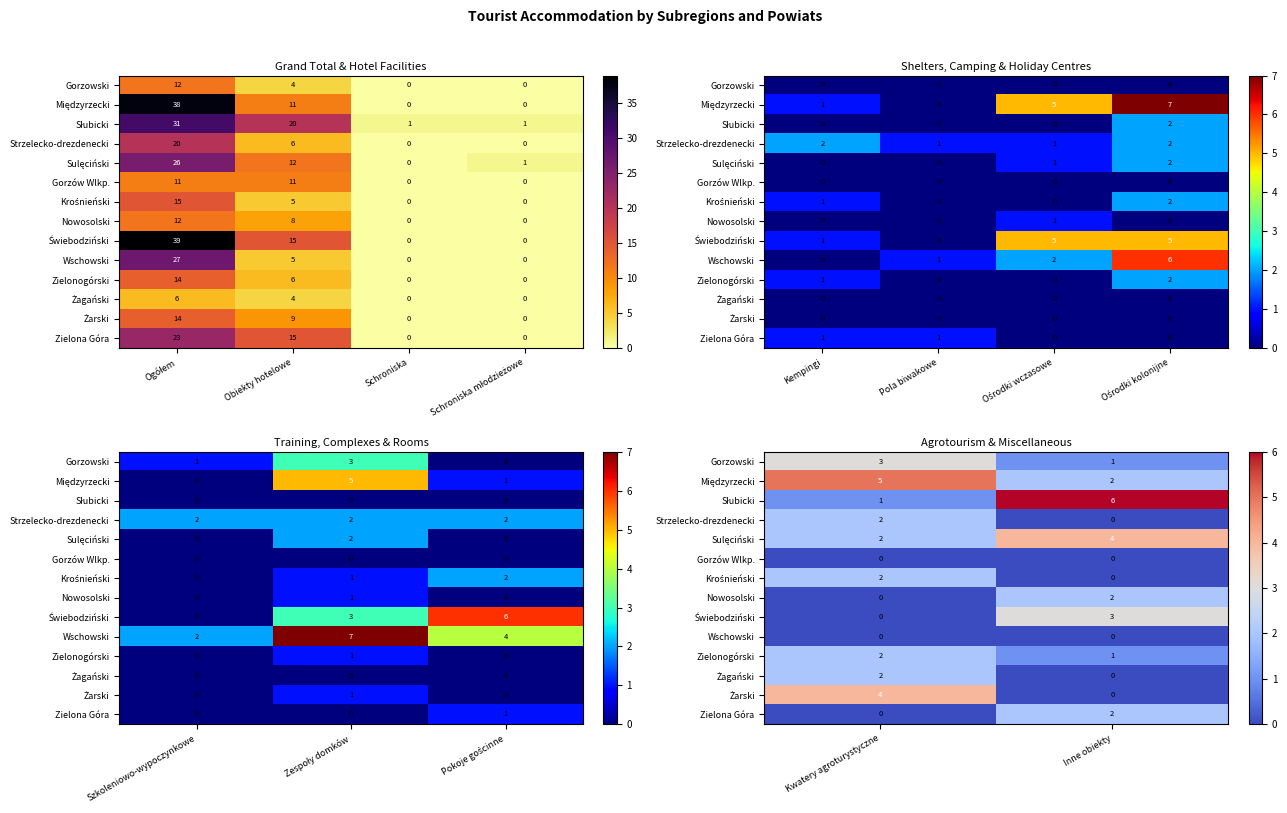

How many Słubicki values are between 1 and 6?

2